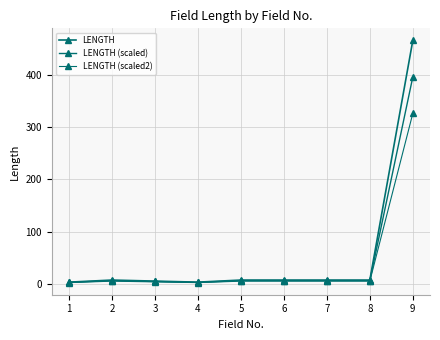

Reading left to right, list all the values displayed in this chart.

LENGTH: 3.0	7.0	5.0	3.0	7.0	7.0	7.0	7.0	466.0
LENGTH (scaled): 2.5	6.0	4.2	2.5	6.0	6.0	6.0	6.0	396.1
LENGTH (scaled2): 2.1	4.9	3.5	2.1	4.9	4.9	4.9	4.9	326.2